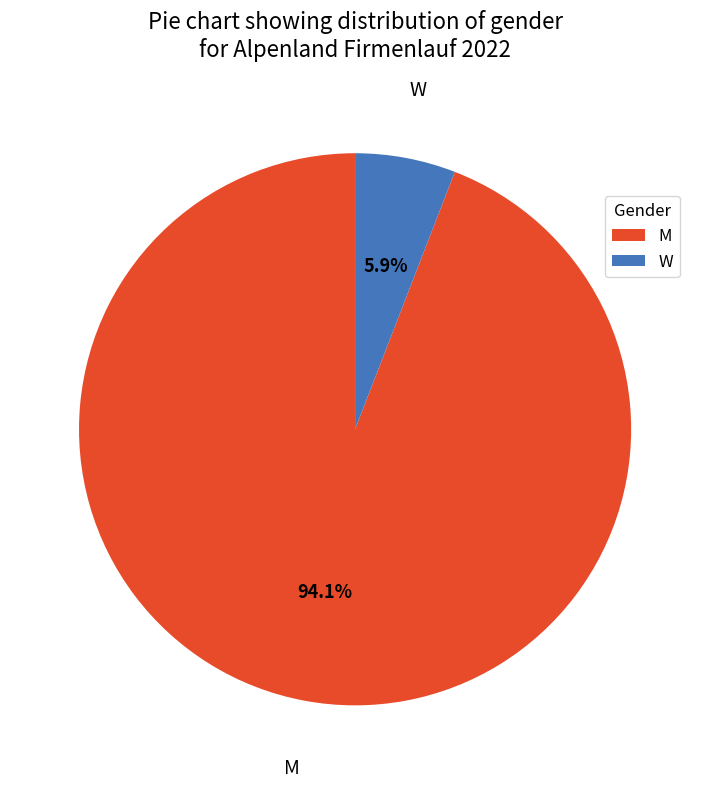

What percentage is the M slice, to the nearest percent?

94%